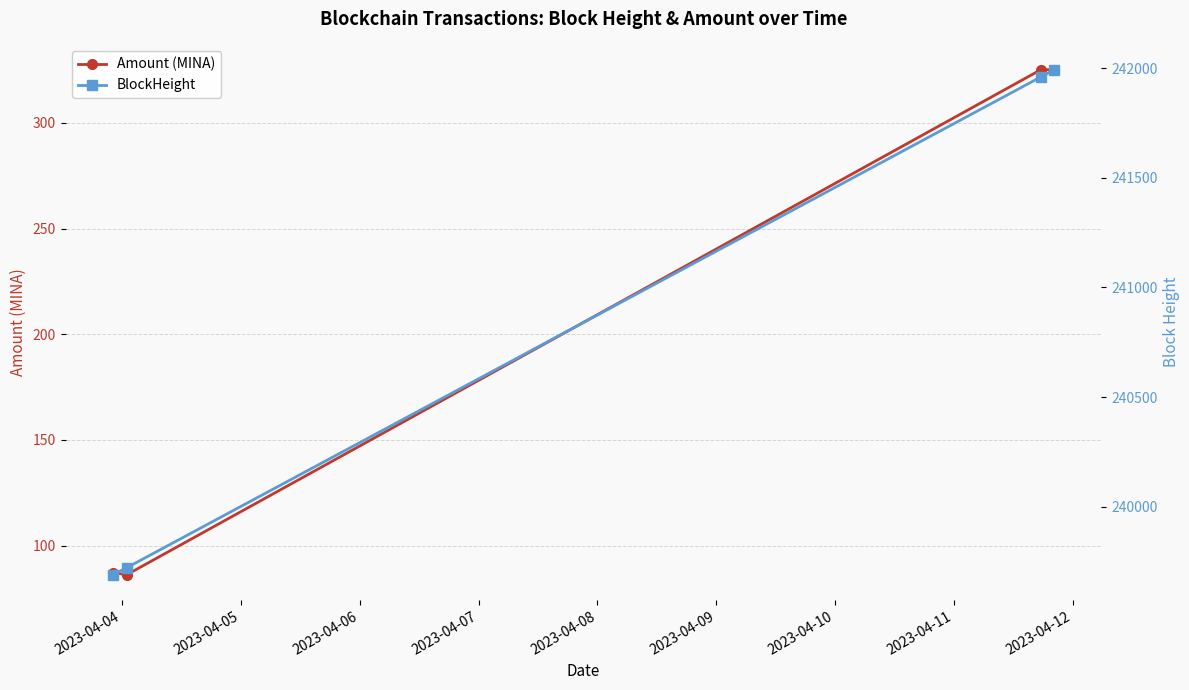

What is the maximum value for Amount (MINA)?

325.2